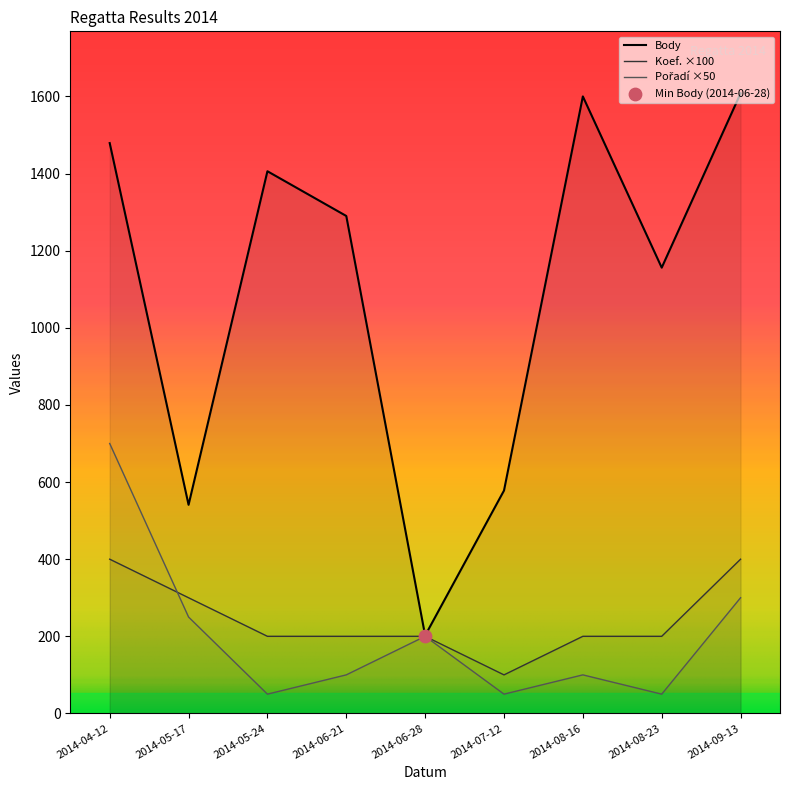

Which series has the largest Y range (max minus min)?

Body